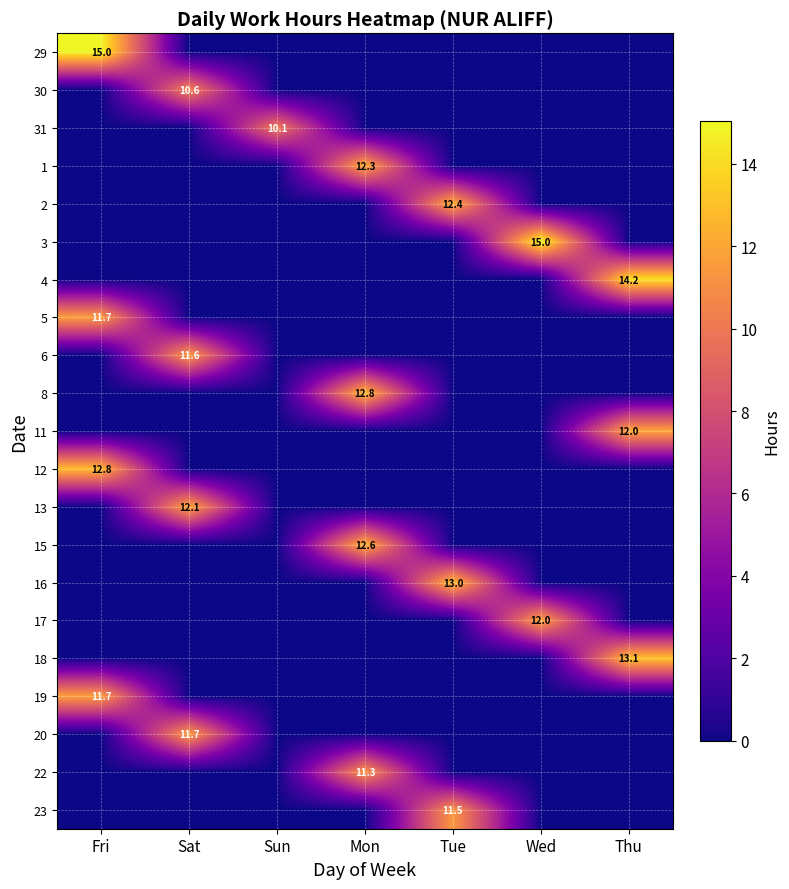

The value of 11 at Fri is 0.0. True or false?

True